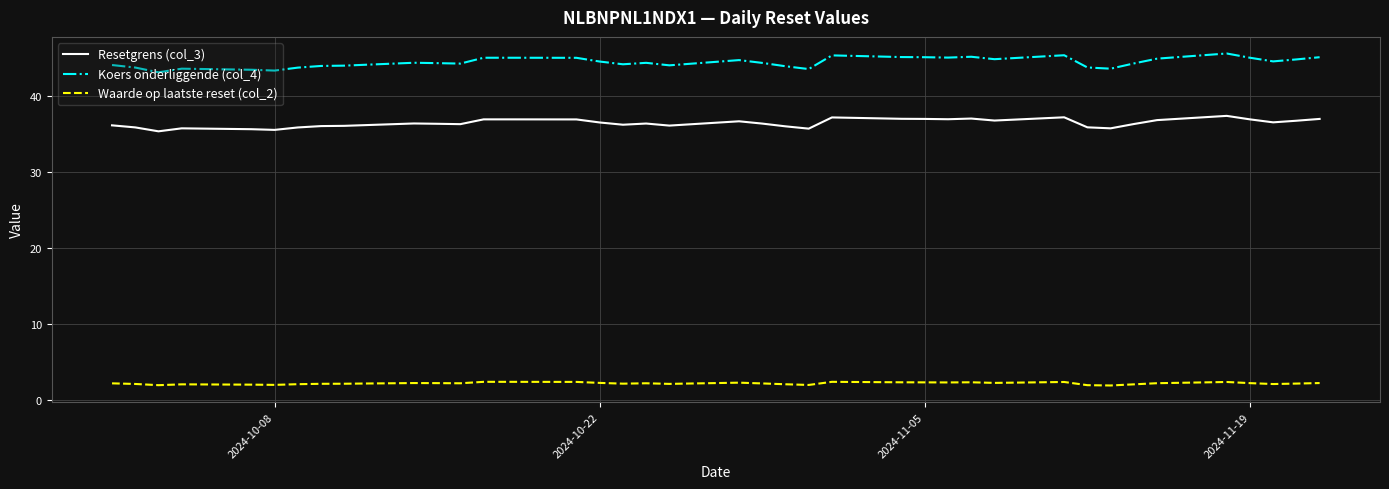

What is the highest value of the Koers onderliggende (col_4) series?

45.6